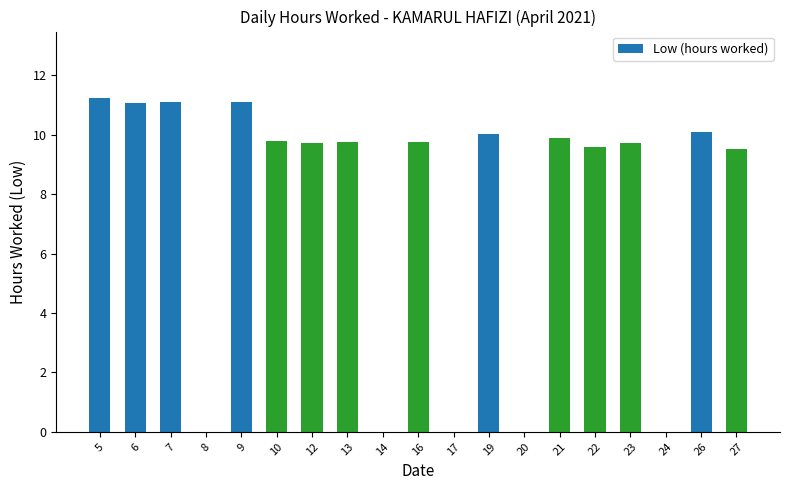

How many distinct data groups are displayed?

1